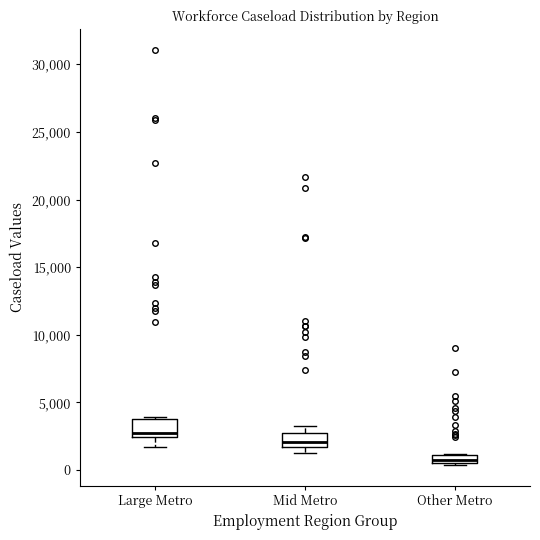

Where is the upper edge of the box for Other Metro on the y-axis? The values are not printed on the chart, so give them approximately, as read against the axis.

1000